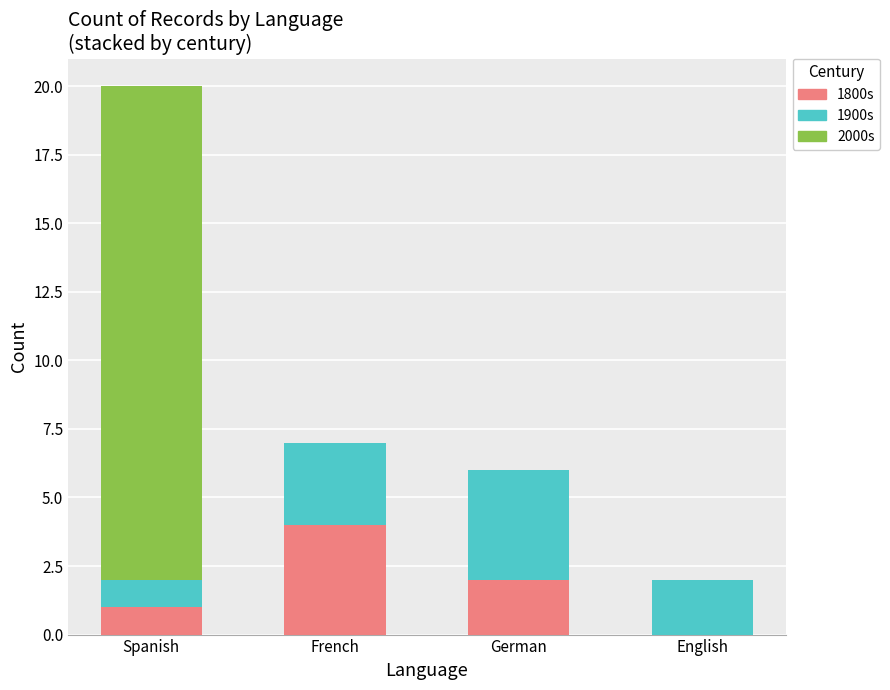

Reading left to right, what are the values for 1800s?

Spanish=1	French=4	German=2	English=0